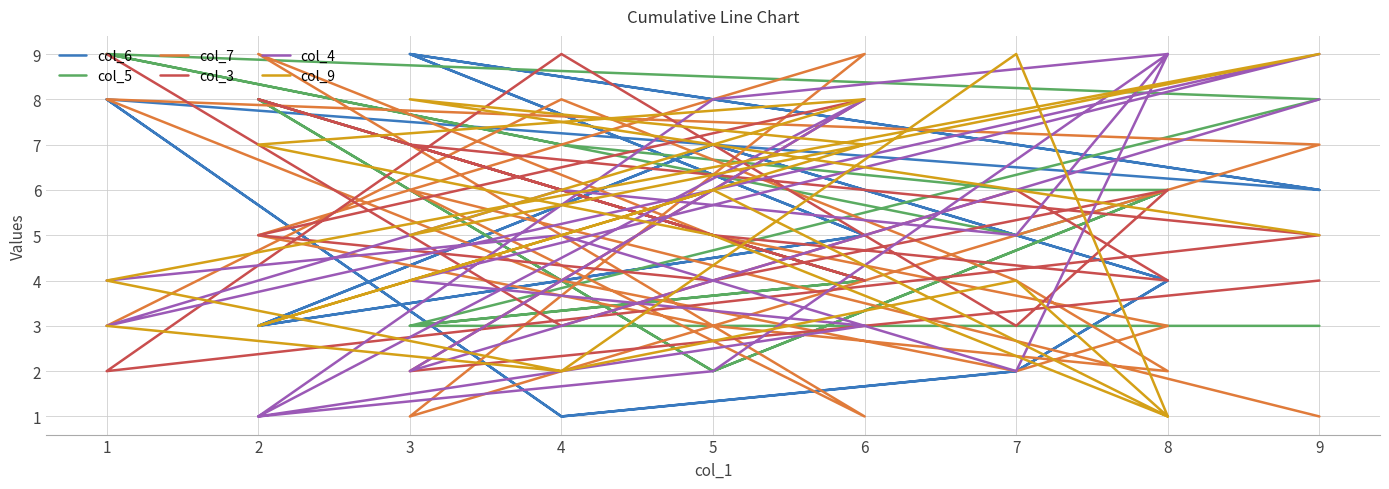

In col_9, how many points are lower than both neighbors (excluding endpoints)?

6